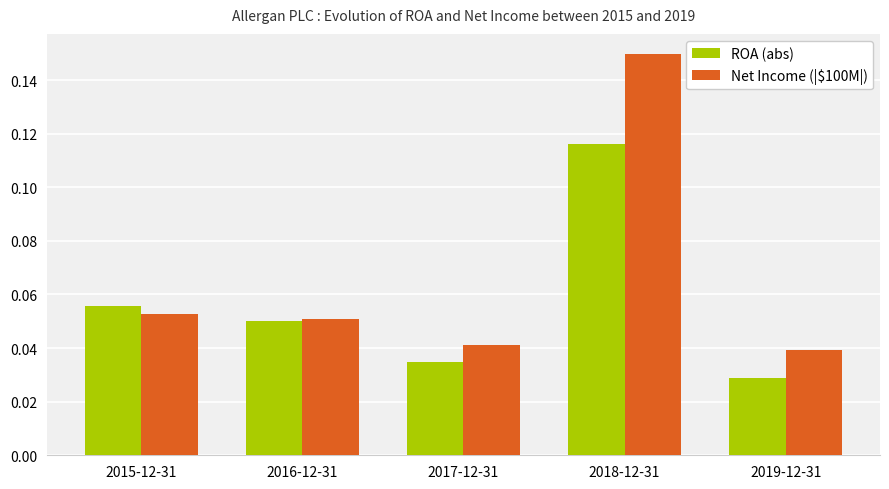

At which label does ROA (abs) reach its minimum?

2019-12-31